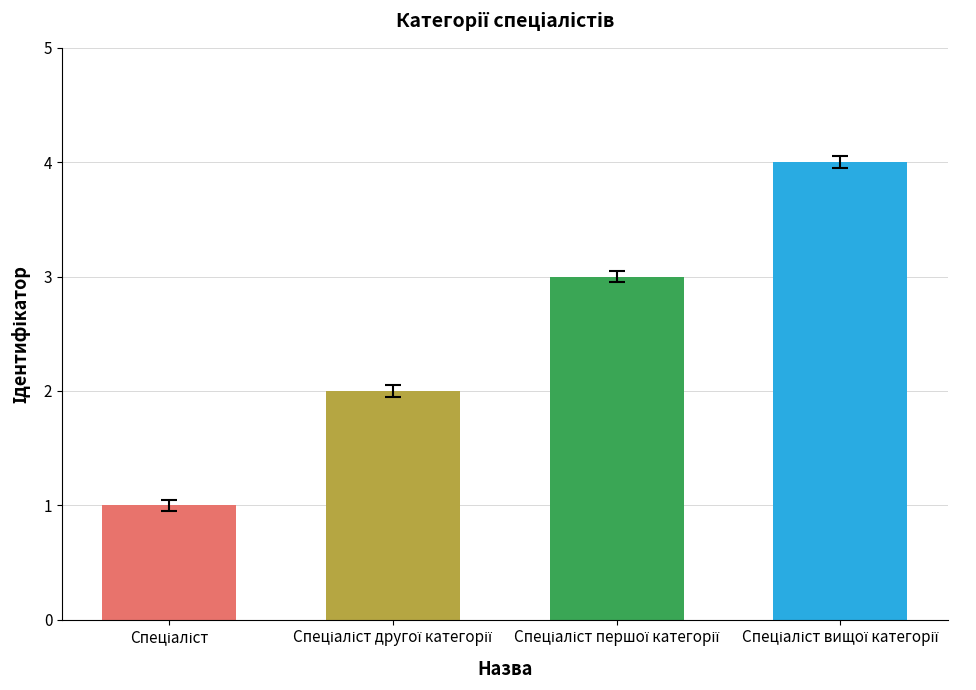

How many categories are shown in the chart?

4